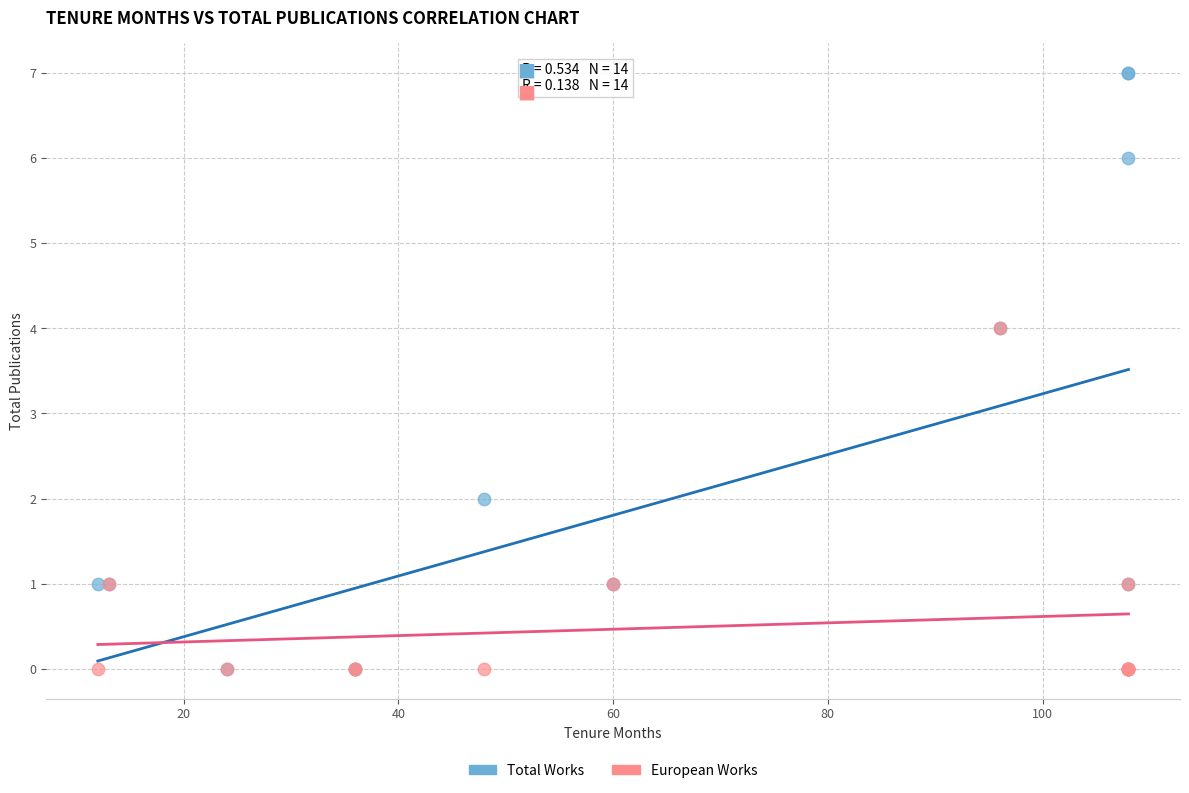

Which series has the largest Y range (max minus min)?

Total Works